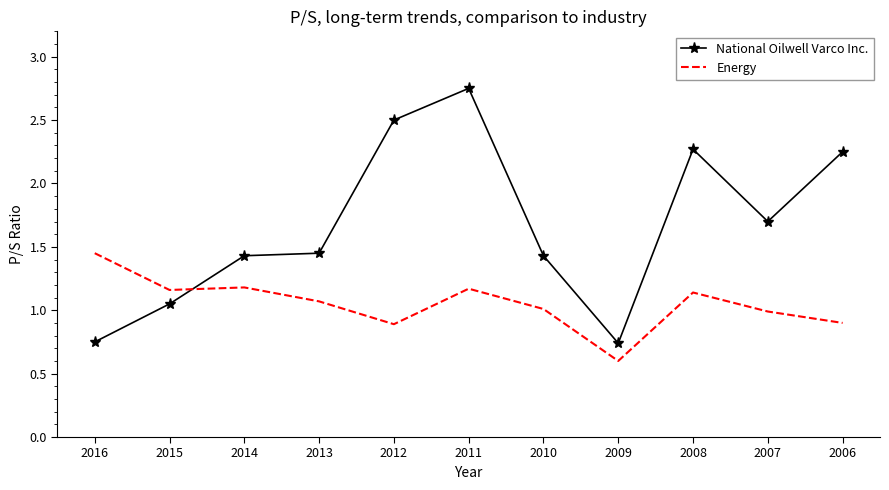

Is the value of Energy at 2014 greater than the value of National Oilwell Varco Inc. at 2009?

Yes